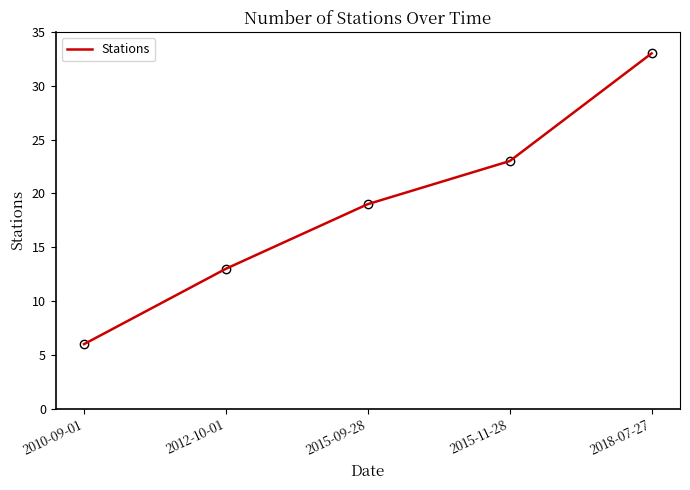

True or false: the data shows 10 at 2015-09-28.

False